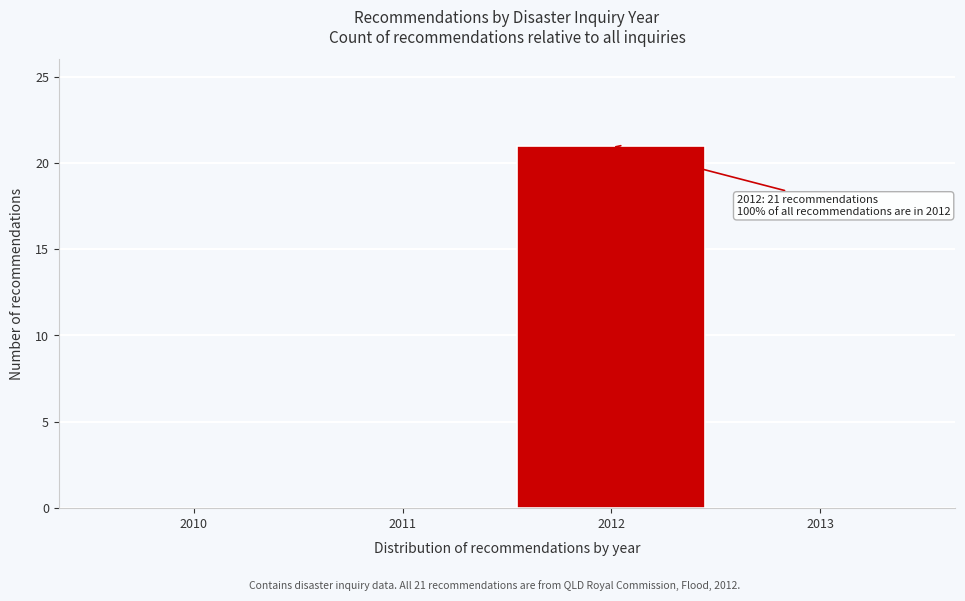

Reading left to right, transcribe all the data shown in this chart.

2010=0	2011=0	2012=21	2013=0